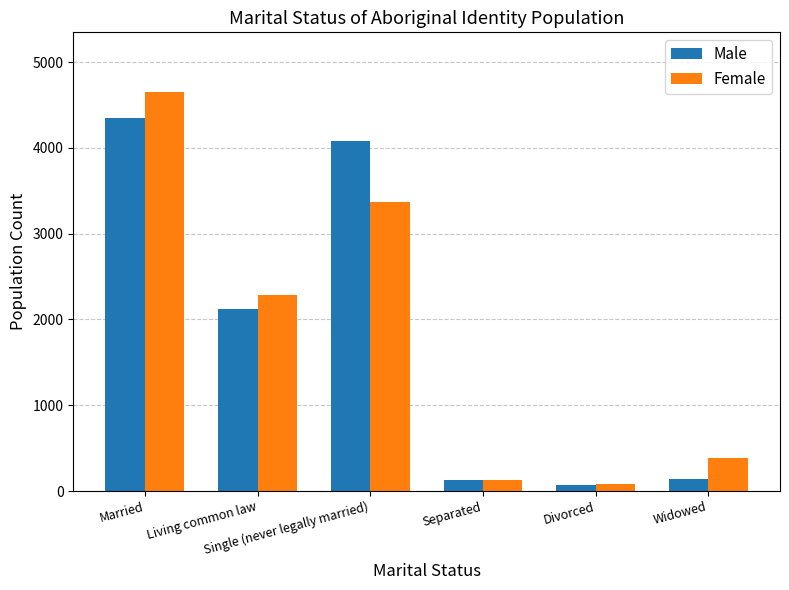

List the series in order of their peak value, highest first.

Female, Male